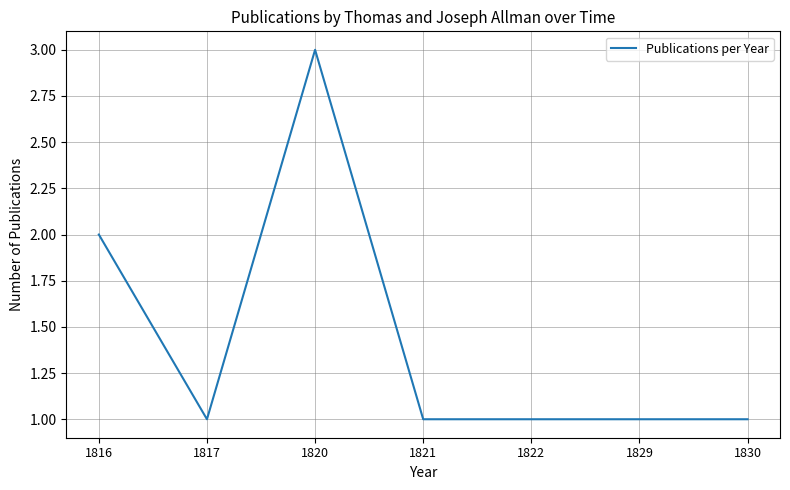

What is the change in value from 1816 to 1820?

+1